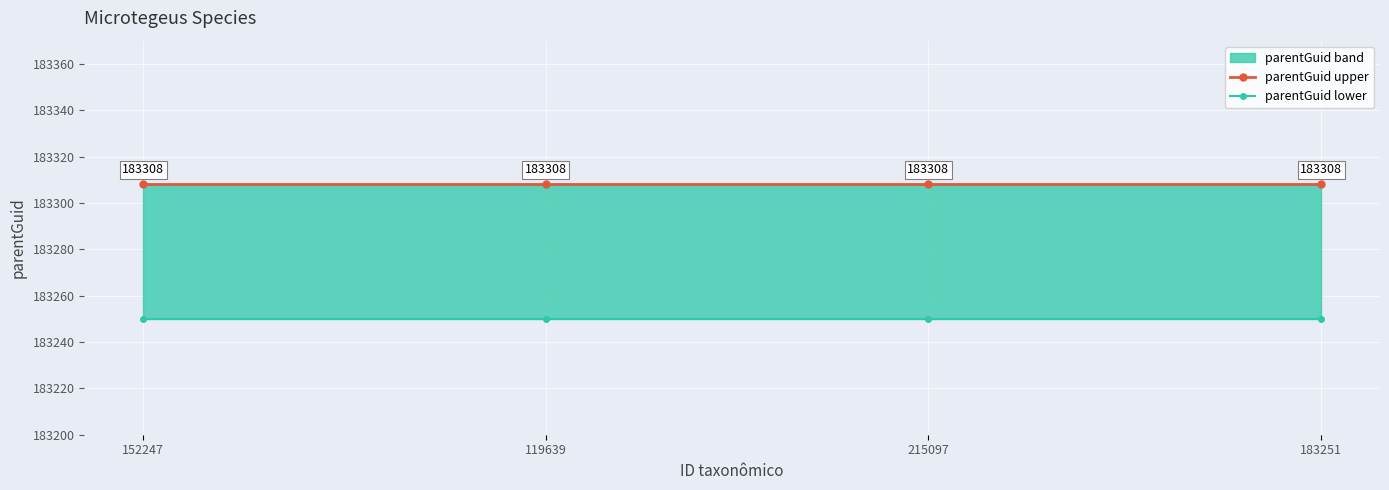

At which label is parentGuid upper closest to 183308?

152247